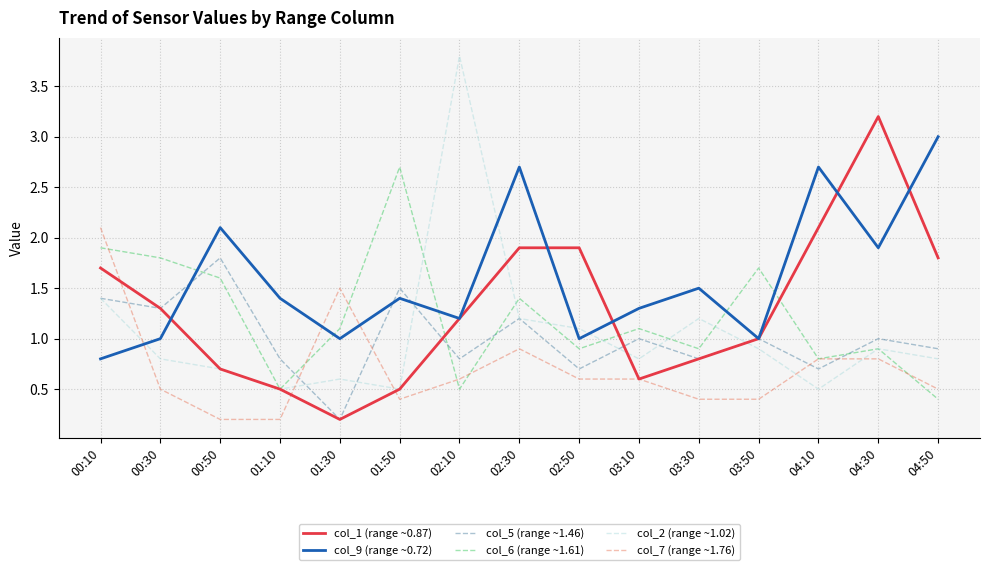

What is the sum of the col_6 (range ~1.61) values at 02:50 and 04:10?

1.7